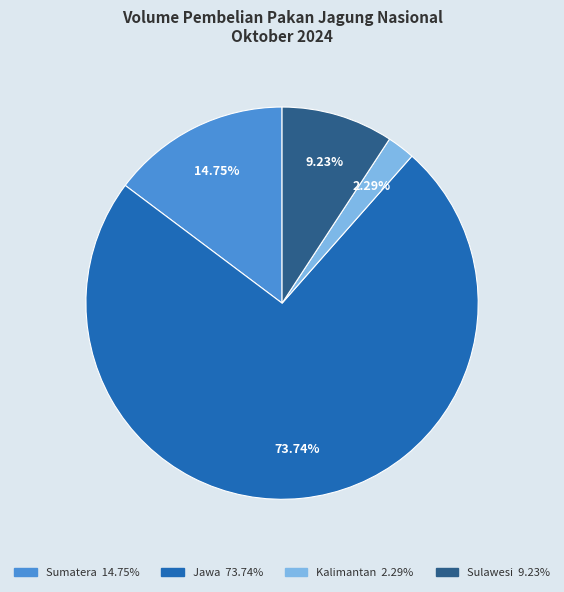

How many segments does this pie chart have?

4